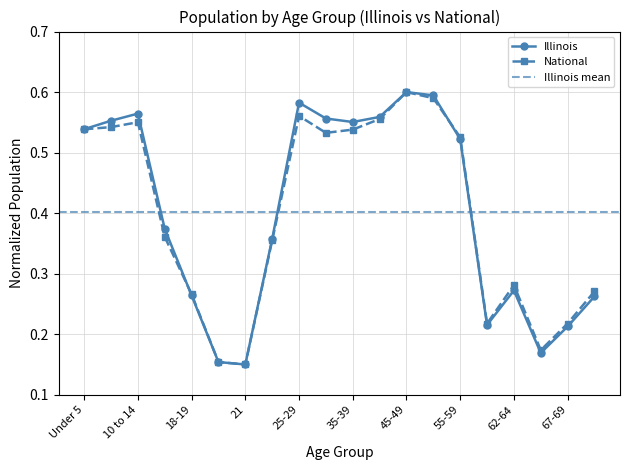

List the labels in order of National value, largest first.

45-49, 50-54, 25-29, 40-44, 10 to 14, 5 to 9, Under 5, 35-39, 30-34, 55-59, 15 to 17, 22-24, 62-64, 70-74, 18-19, 67-69, 60-61, 65-66, 20, 21